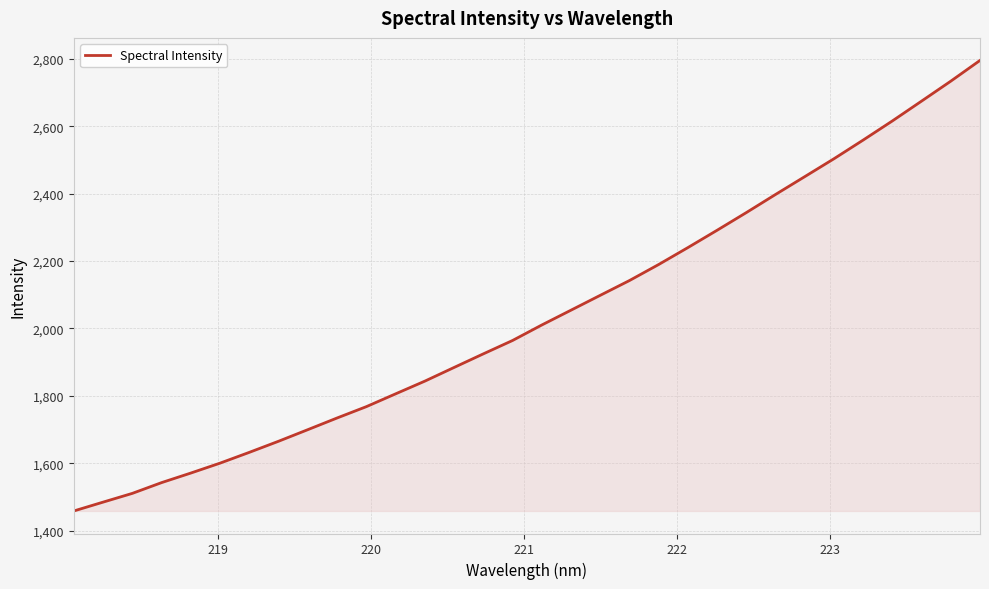

What is the minimum value shown in the chart?

1458.5